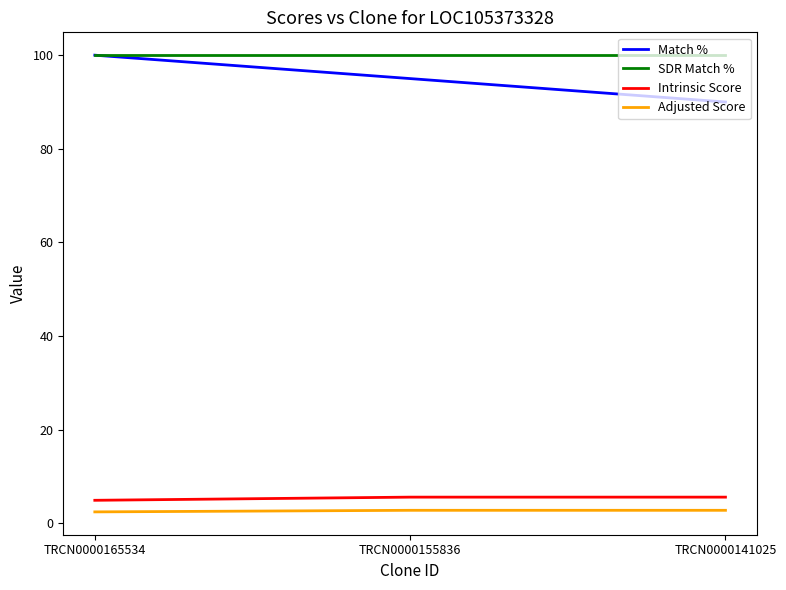

At how many categories does at least one series exceed 34?

3